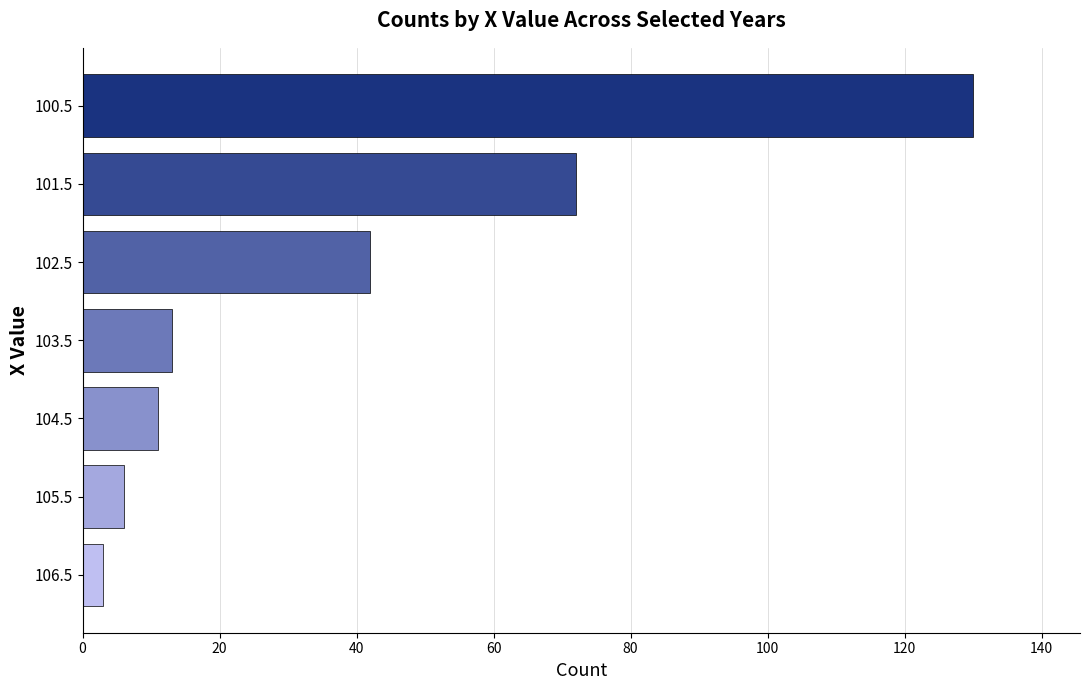

What is the difference between the maximum and minimum values?

127